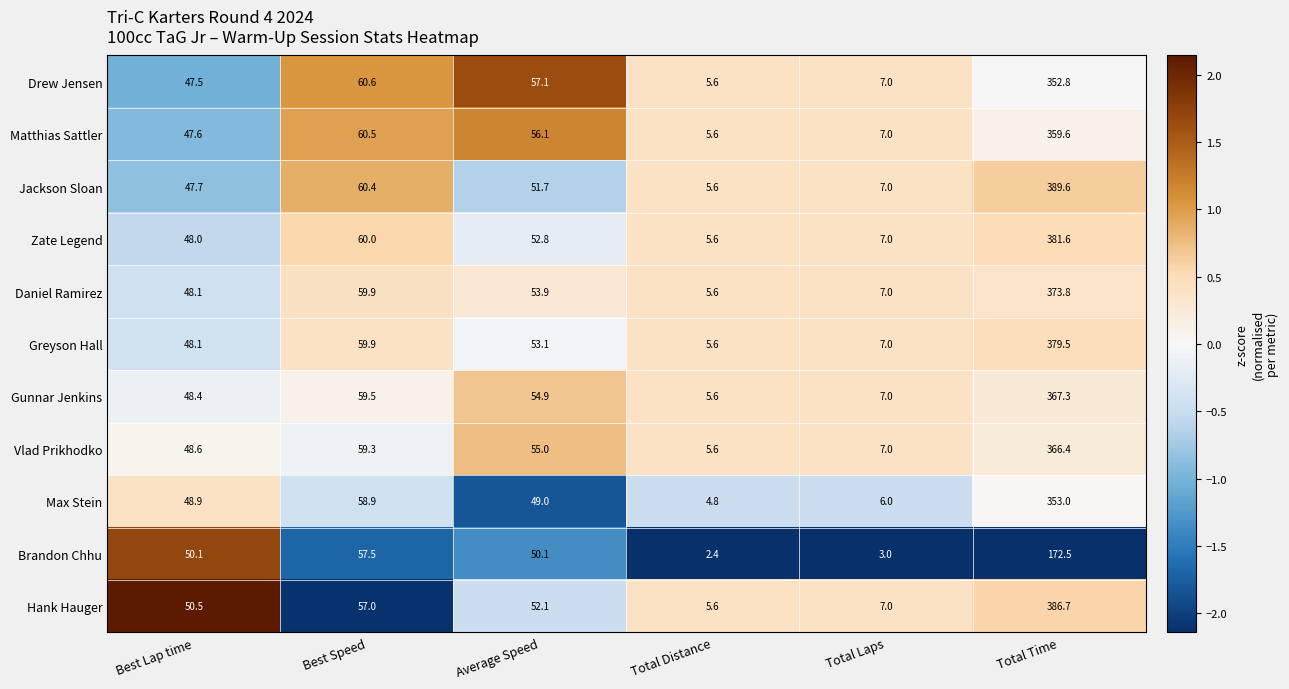

What is the difference between the second highest and minimum values in the Jackson Sloan series?

54.8